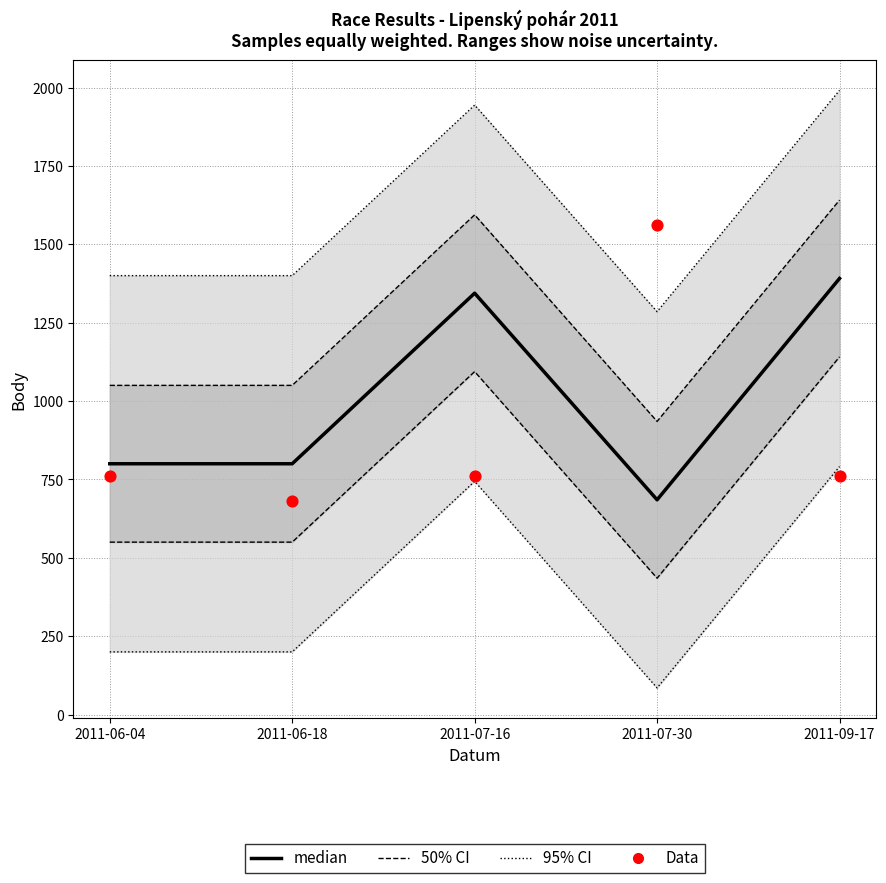

At how many categories does at least one series exceed 1543?

3